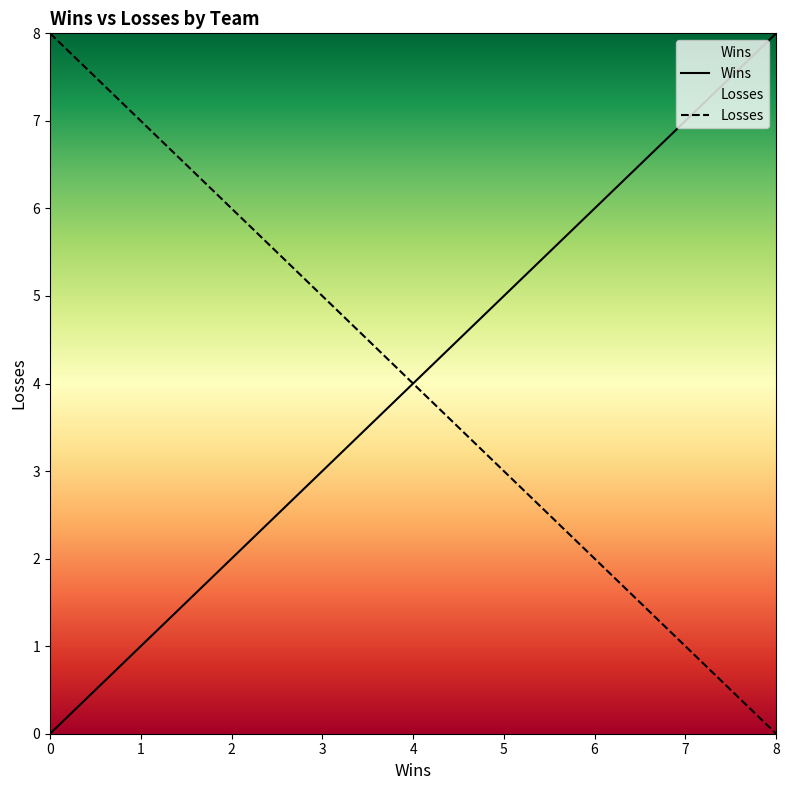

True or false: Wins and Losses intersect in this chart.

False